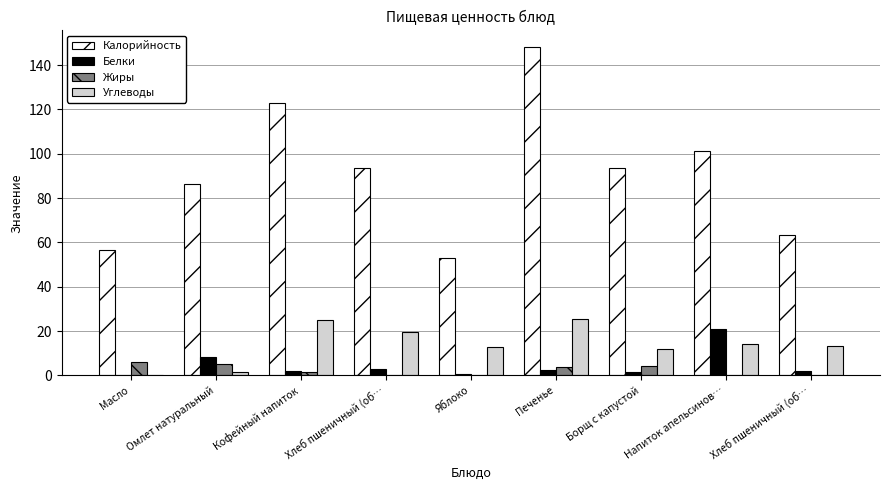

How many groups of bars are there?

9